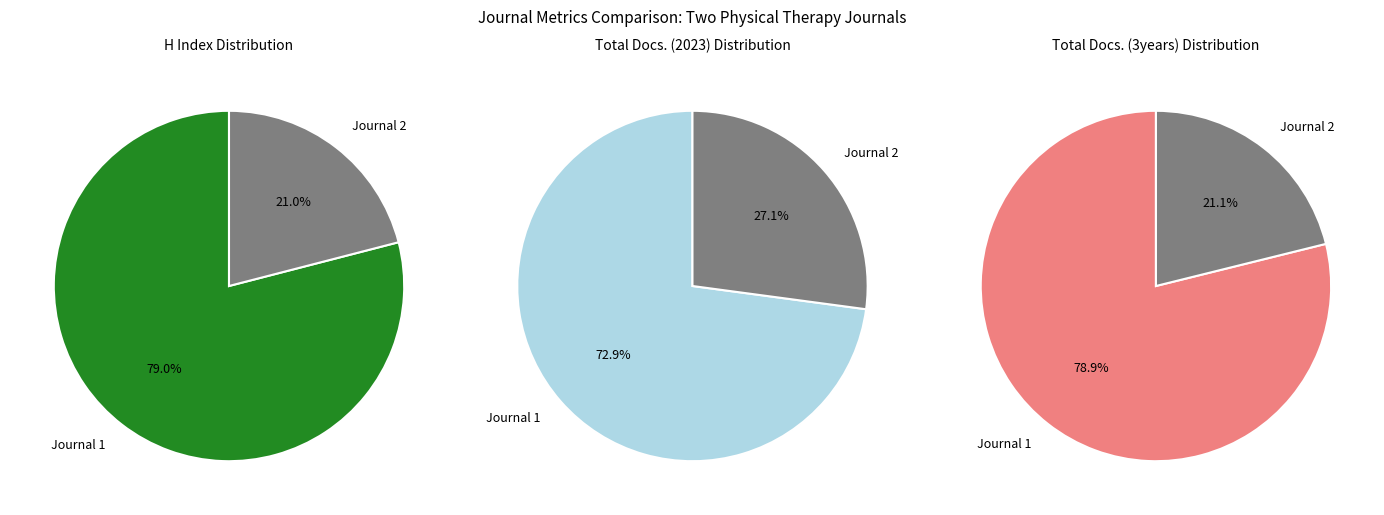

To the nearest percent, what portion does Journal of Rehabilitation Medicine represent?

79%